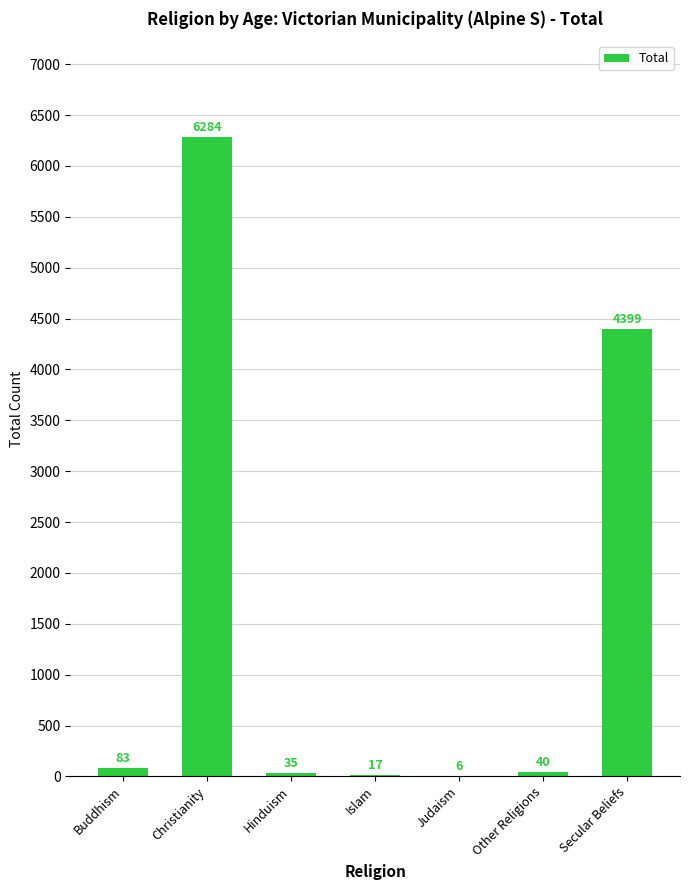

What is the maximum value shown in the chart?

6284